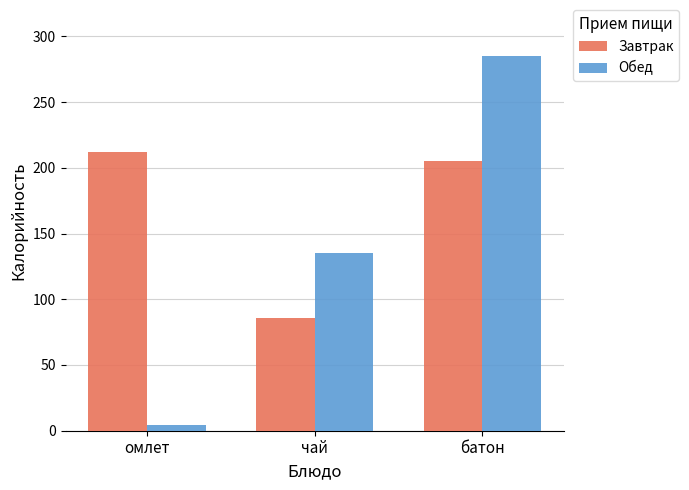

Reading left to right, what are all the values shown in this chart?

Завтрак: 212	86	205
Обед: 4	135	285